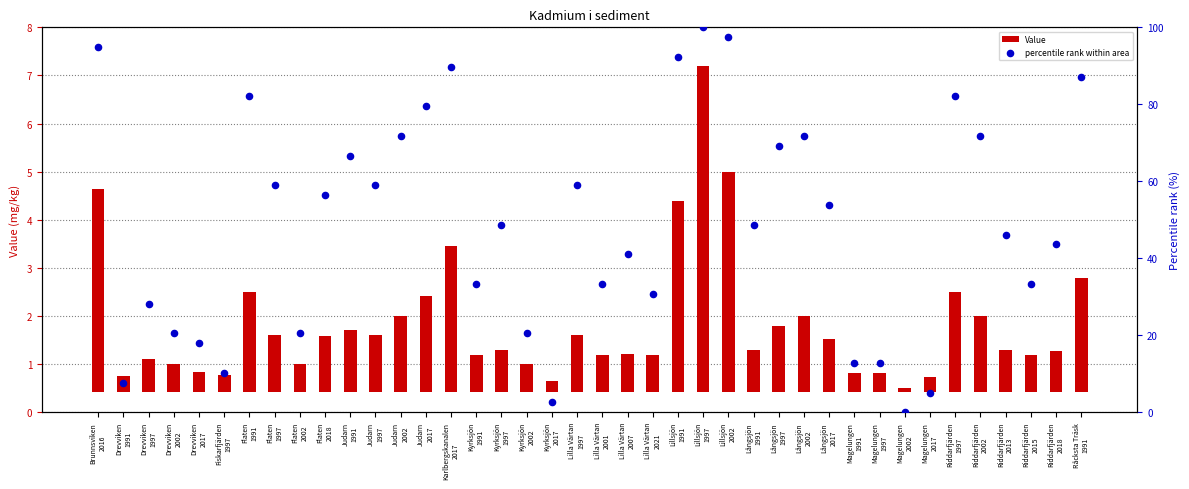

Which series reaches the minimum Y coordinate?

percentile rank within area